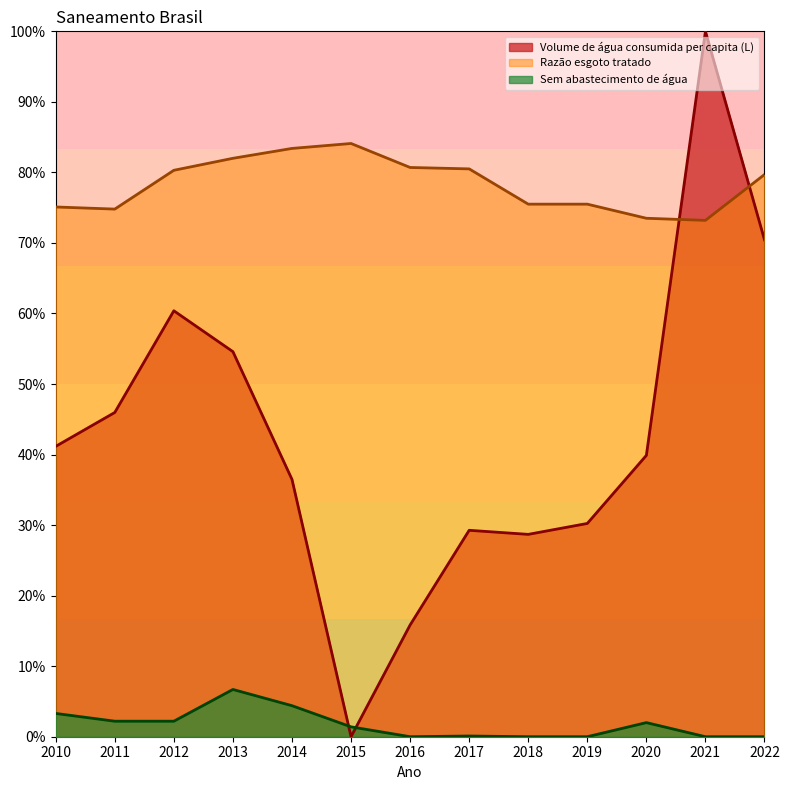

Between 2017 and 2015, which is larger?

2017